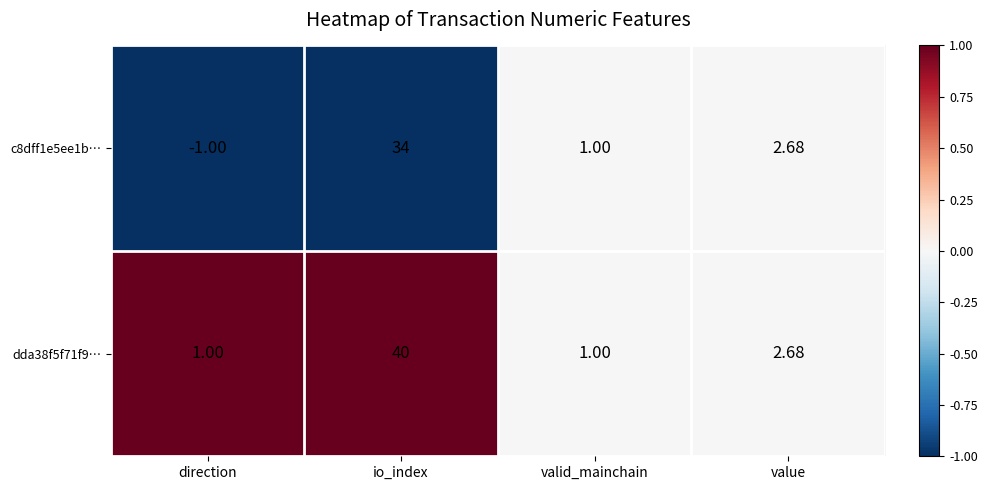

Which category has the highest value across all series?

io_index